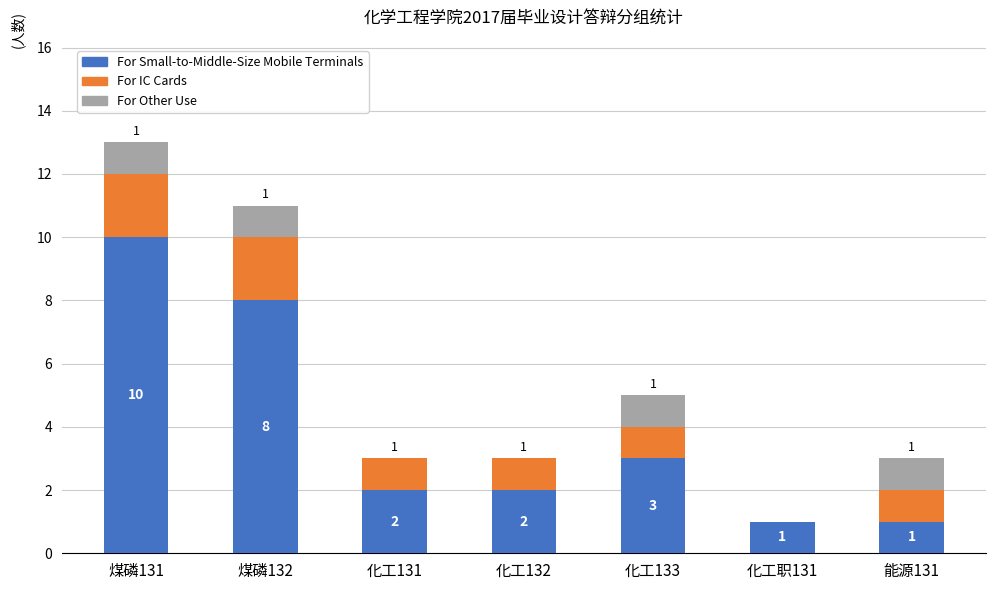

The For Small-to-Middle-Size Mobile Terminals series shows 8 at 煤磷132. True or false?

True